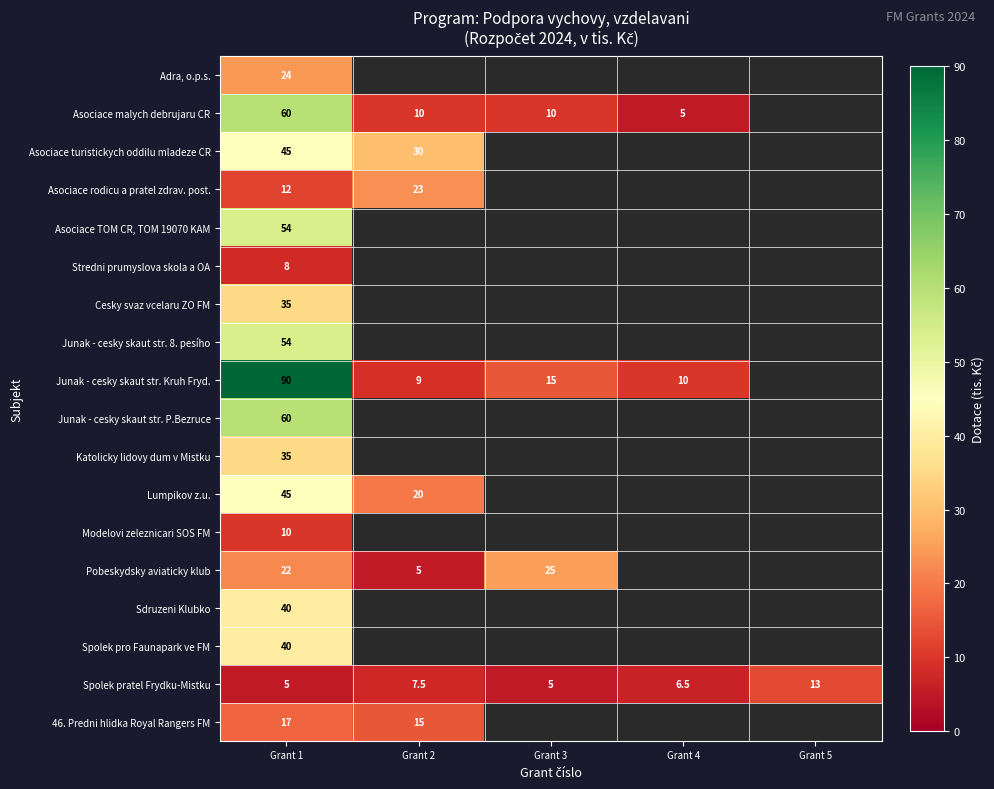

What is the maximum value for Spolek pratel Frydku-Mistku?

13.0